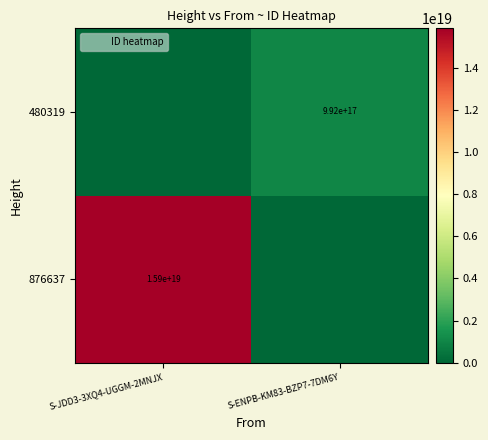

At how many categories does at least one series exceed 6357503597187260416?

1